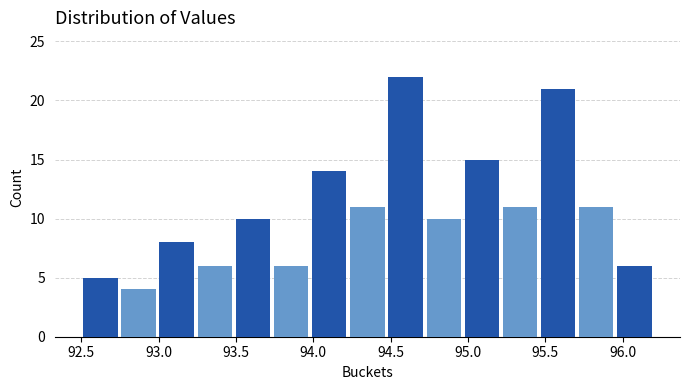

How tall is the bar that spans 92.50 to 92.75 on the x-axis? Neither the bar edges nor the heights are printed on the chart, so give them approximately, as read against the axes.

5